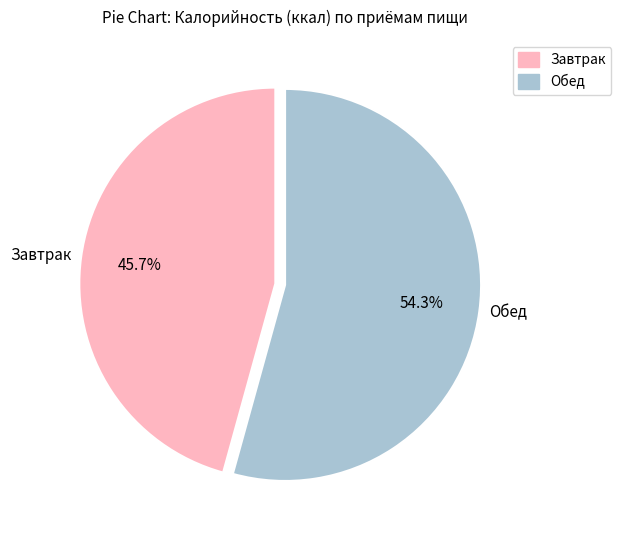

What percentage is NOT represented by Завтрак?

54.3%